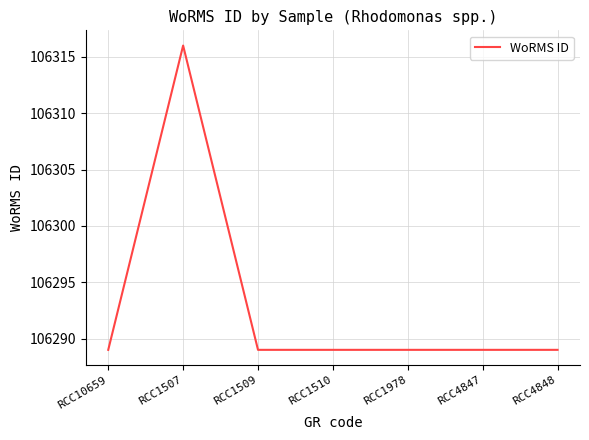

The value at RCC1978 is 186647. True or false?

False